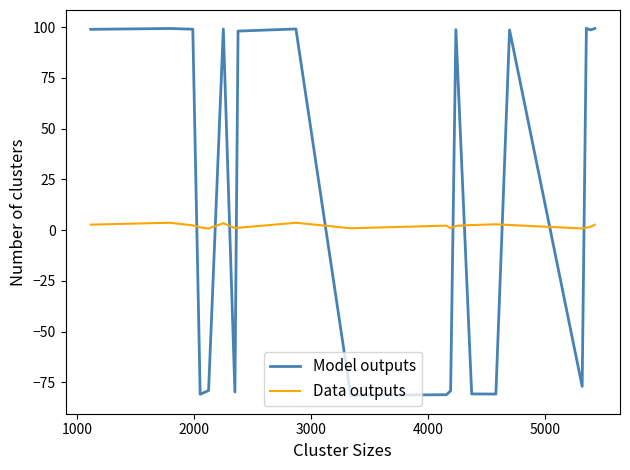

Which series has the largest range (max minus min)?

Model outputs